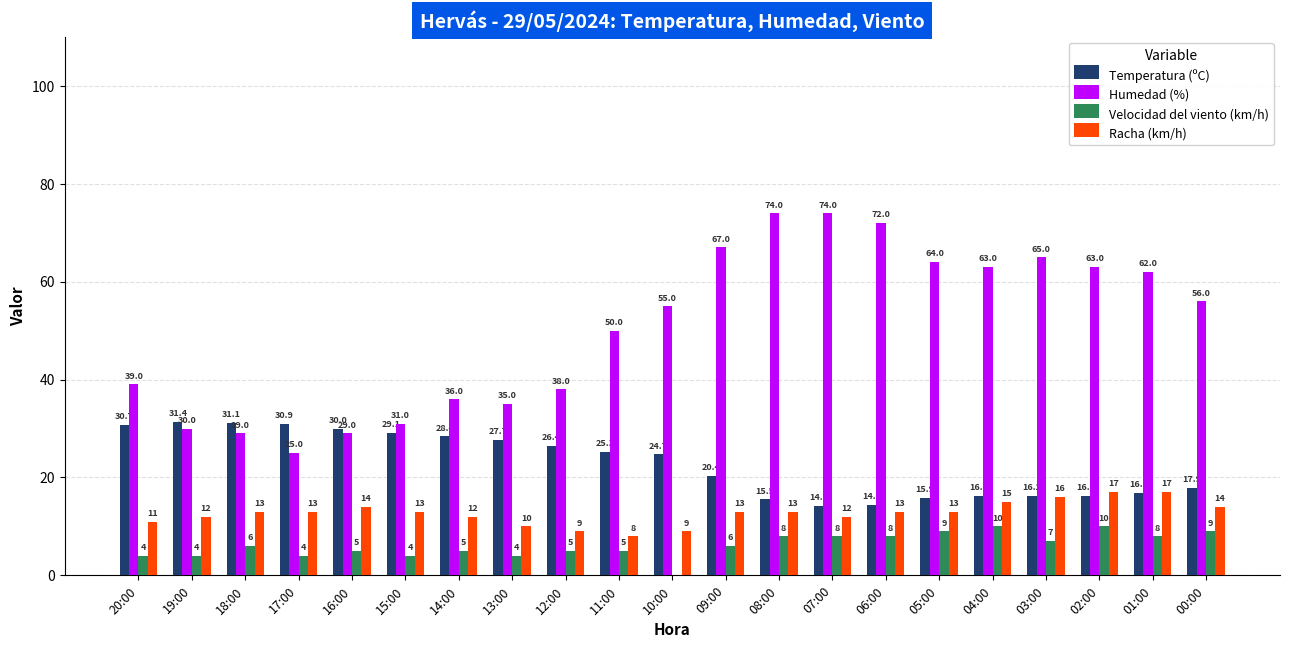

What is the highest value of the Velocidad del viento (km/h) series?

10.0